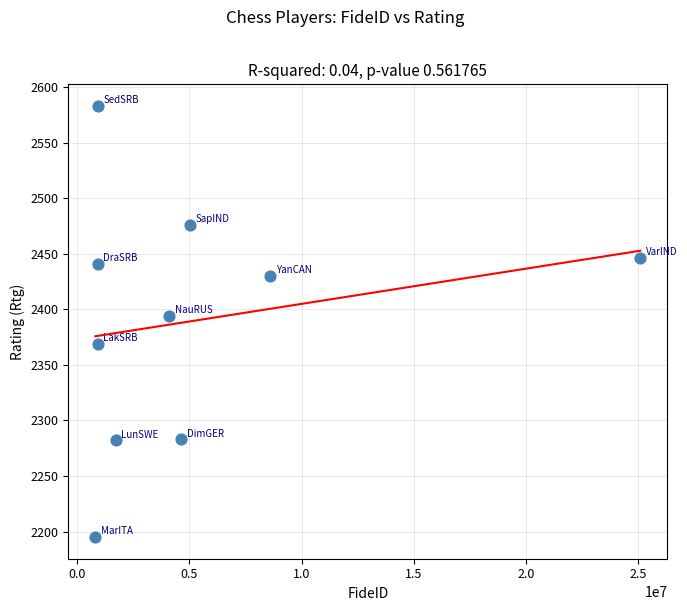

What Y value in the scatter plot is closest to 2389?

2394